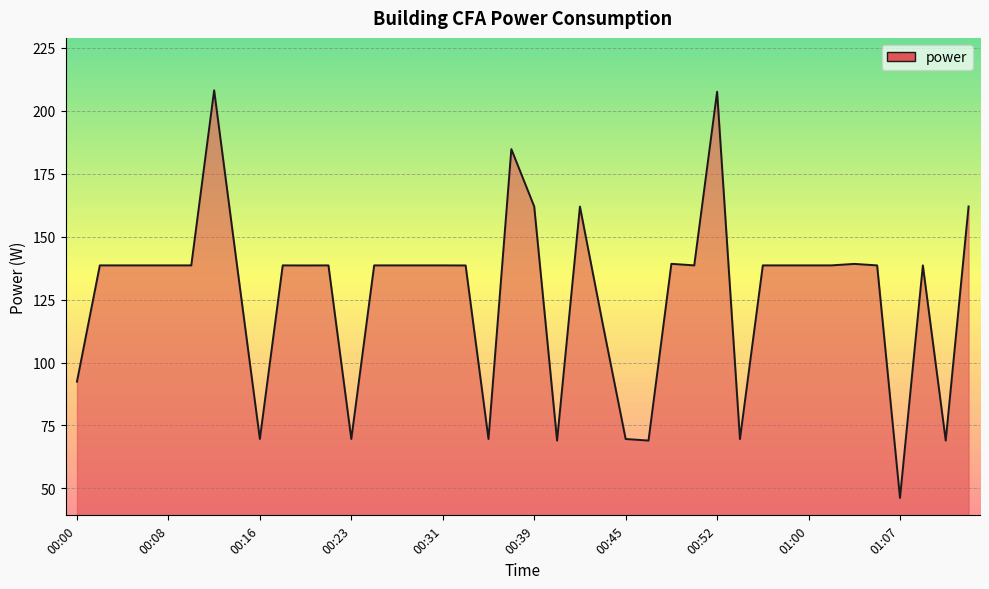

What is the minimum value shown in the chart?

46.2